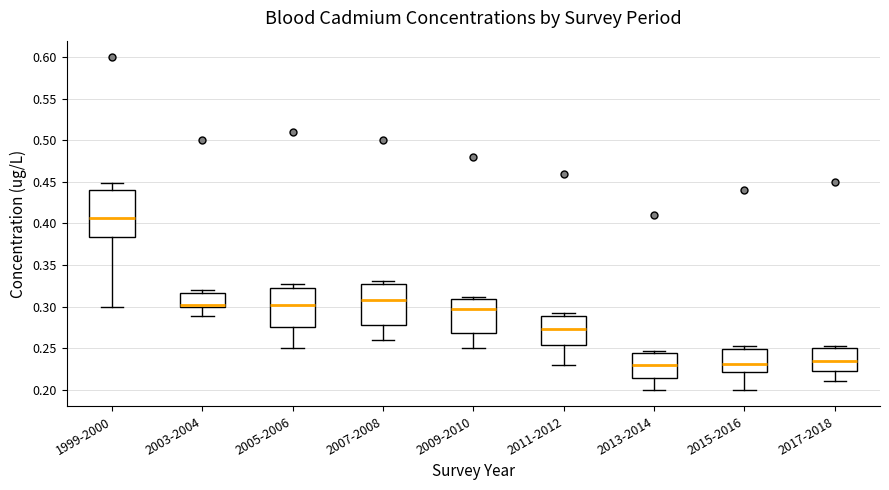

Which box has the highest median line?

1999-2000